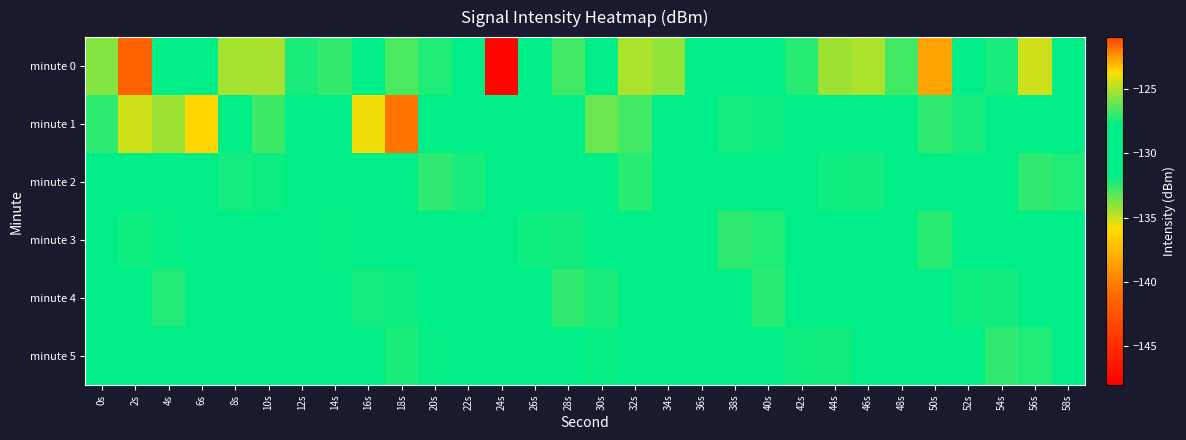

Which series changed the most between 8s and 18s?

minute 1